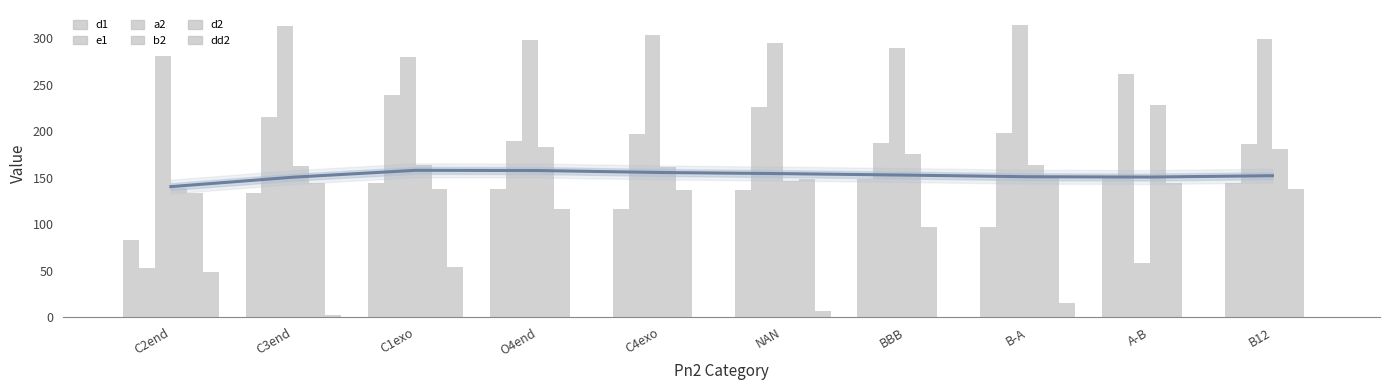

Which series changed the most between C1exo and C4exo?

dd2